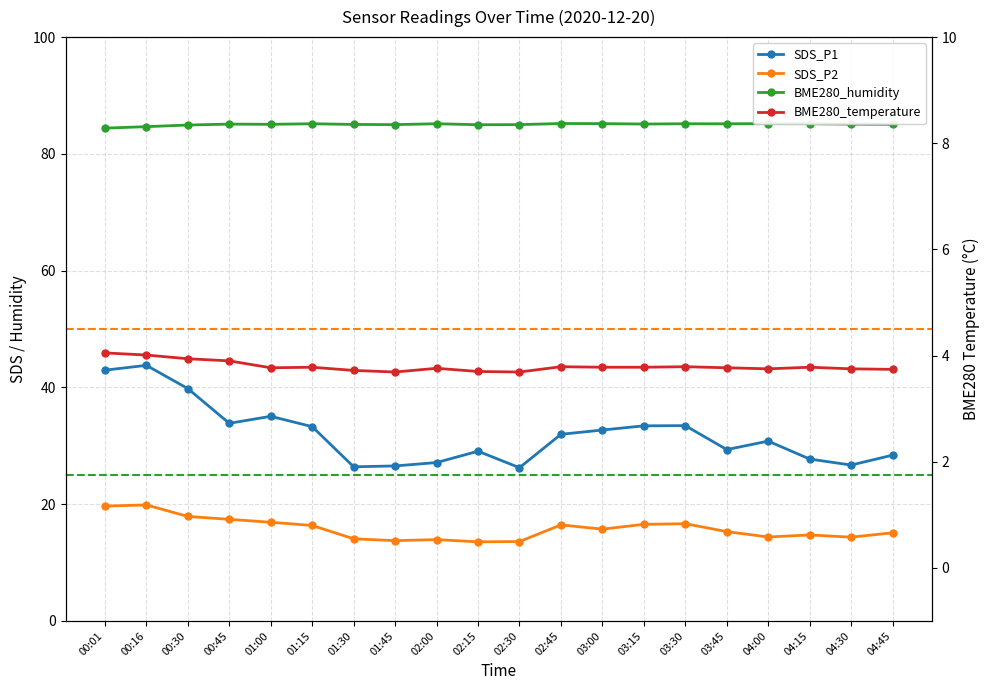

Does the chart display data point markers on the line(s)?

Yes